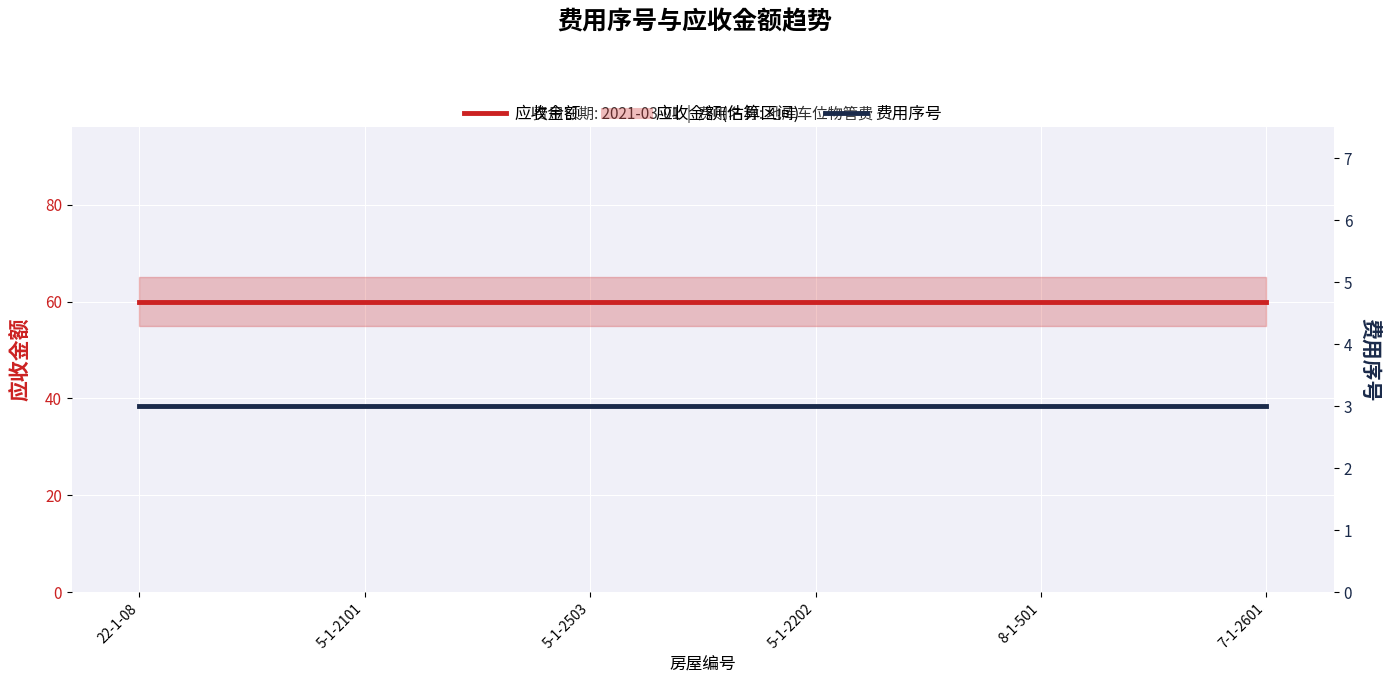

What is the average value of the 应收金额 series?

60